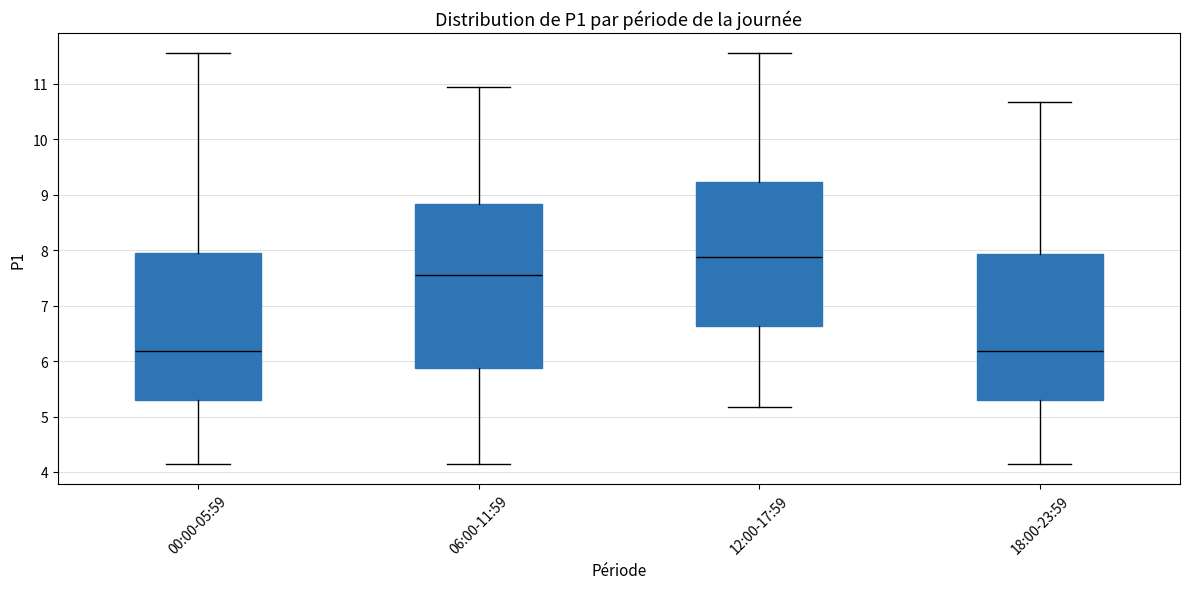

Which box is the tallest, from its lower edge to its upper edge?

06:00-11:59